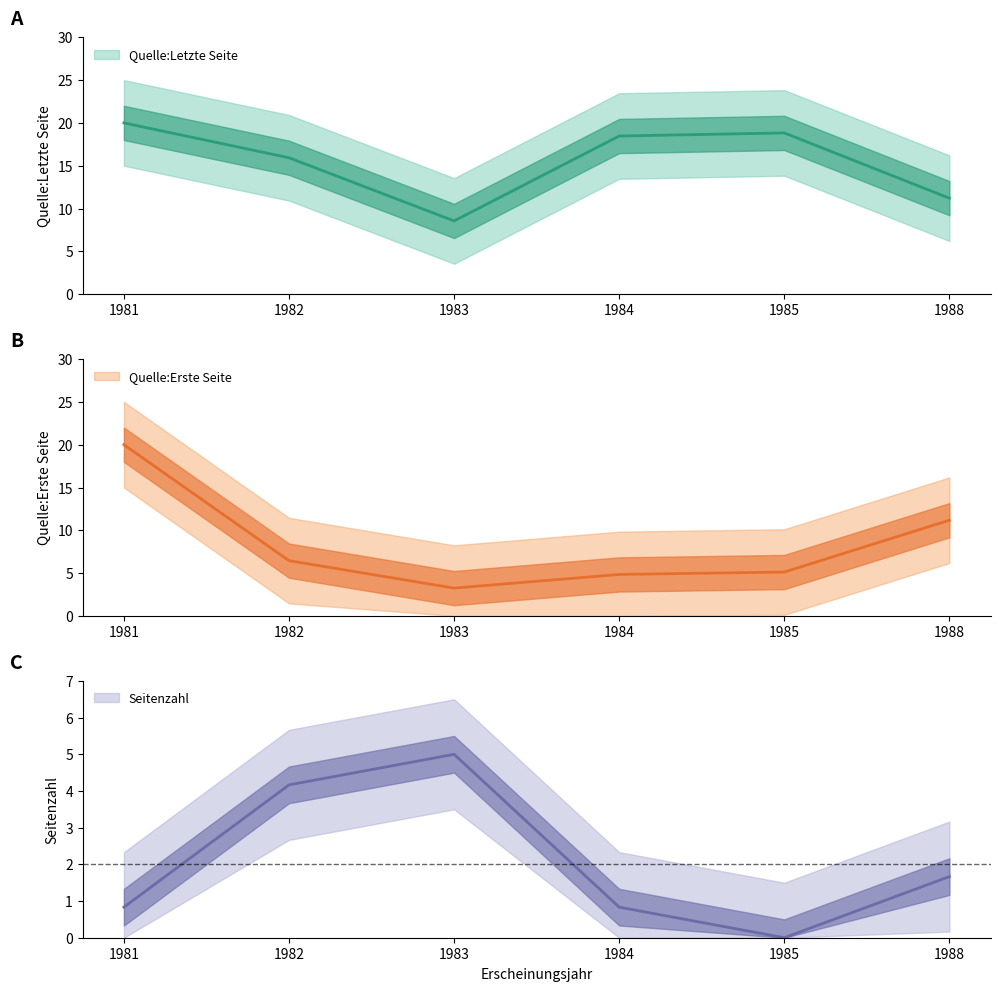

Rank the series by their average value, from lowest to highest.

Seitenzahl, Quelle:Erste Seite, Quelle:Letzte Seite